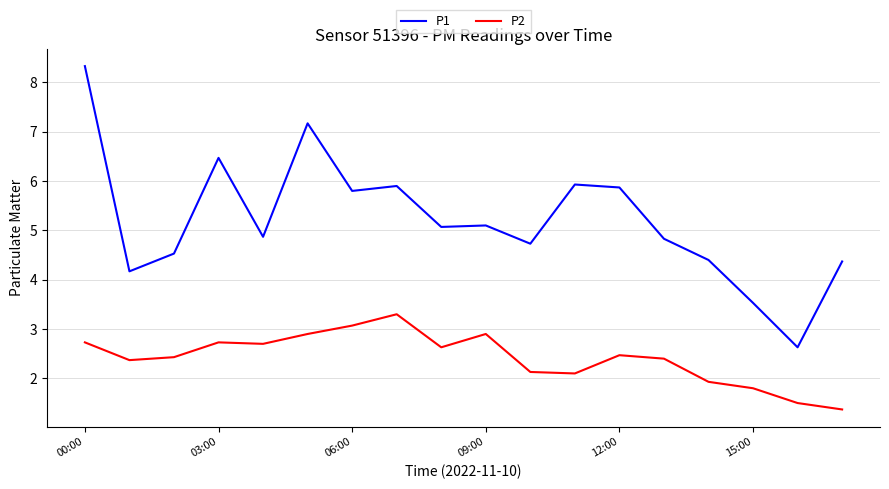

What is the average value of the P2 series?

2.4